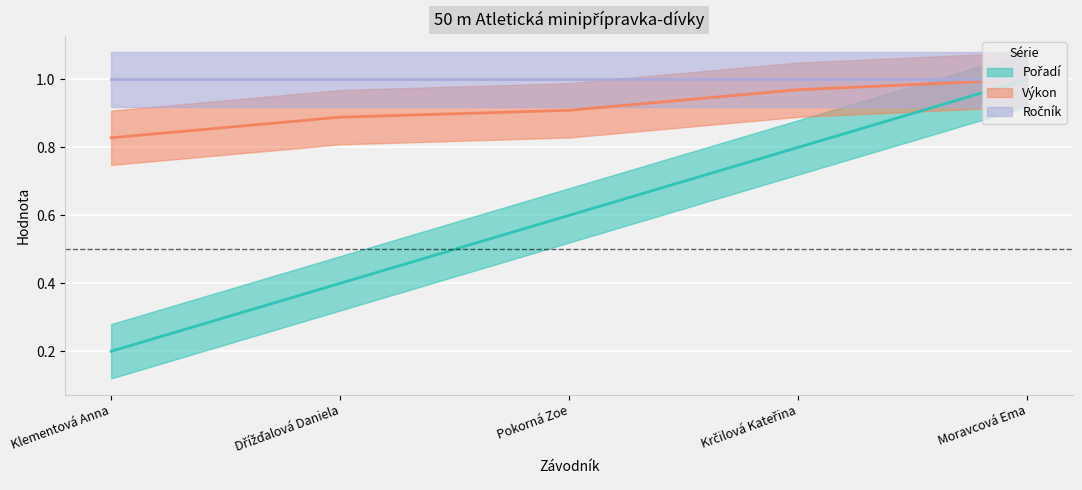

True or false: Pořadí and Výkon intersect in this chart.

False